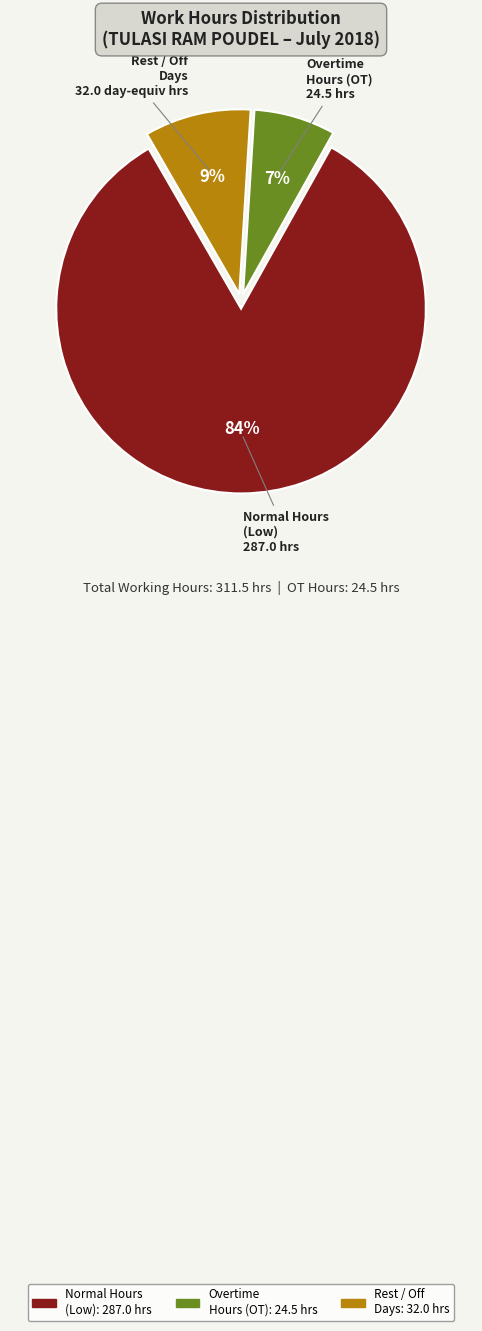

Is there a majority slice in this chart?

Yes